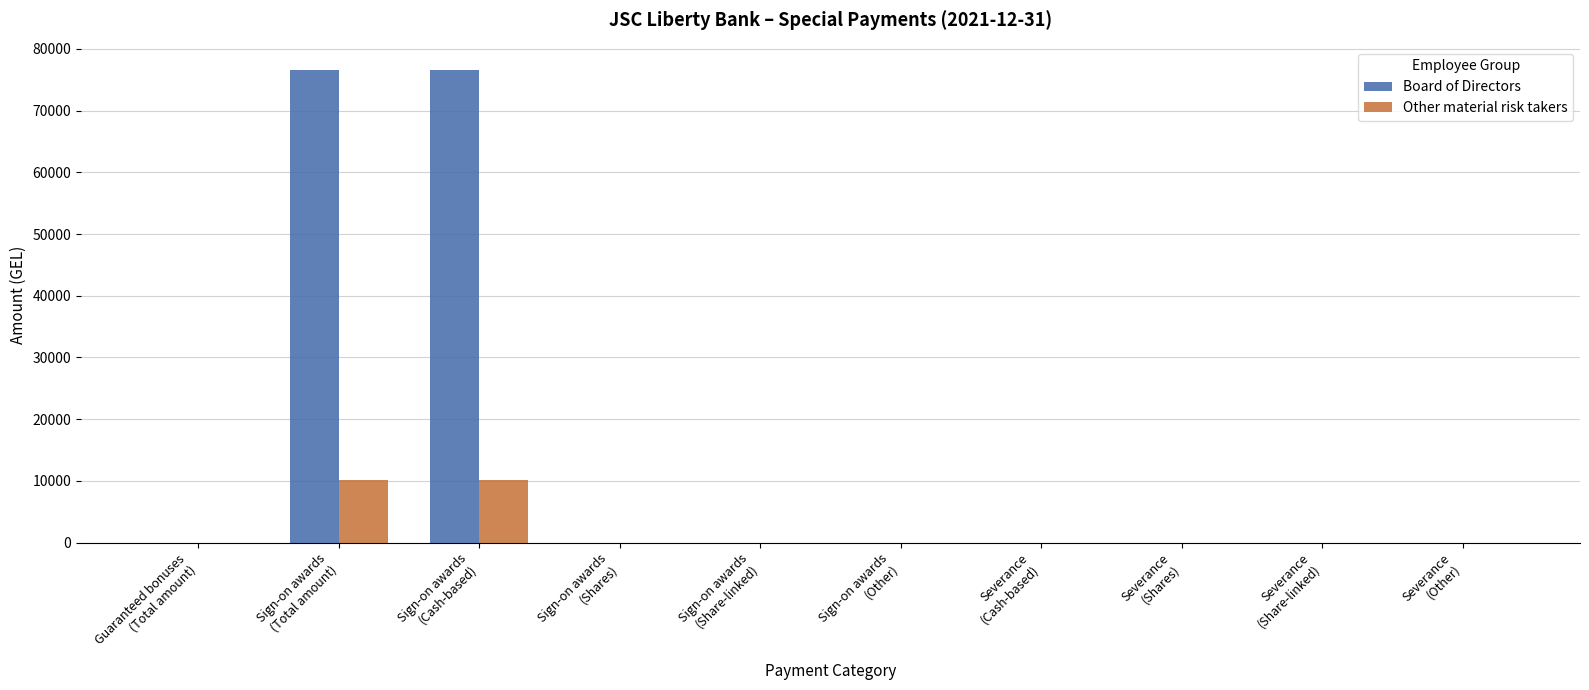

What is the greatest value displayed?

76500